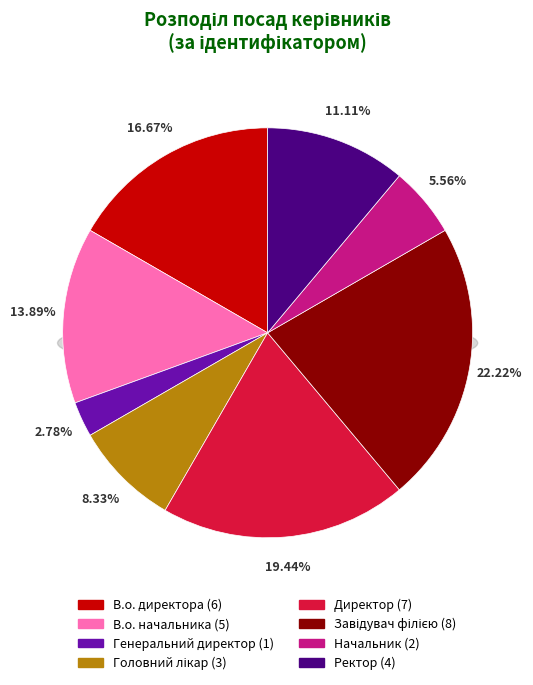

How many segments does this pie chart have?

8